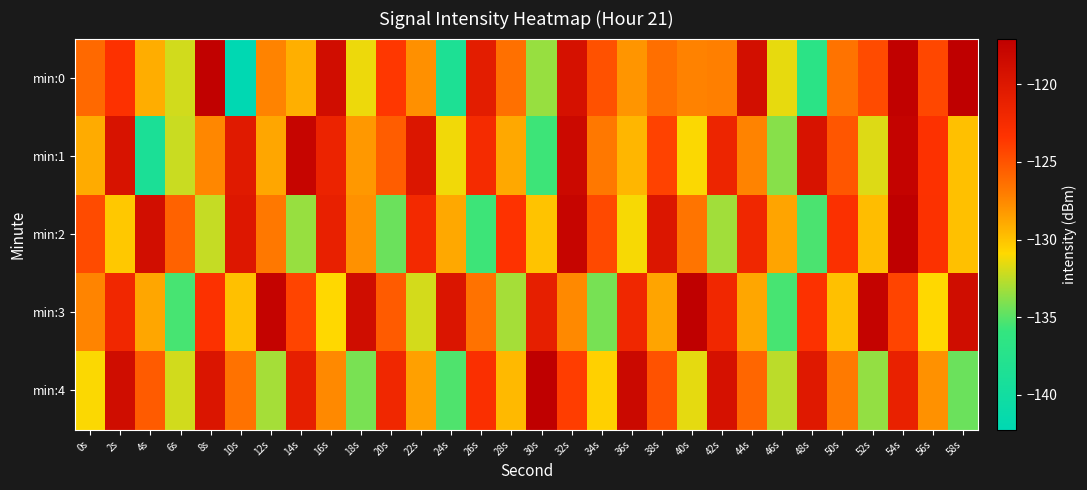

Reading left to right, transcribe all the data shown in this chart.

min:0: 0s=-126.0	2s=-123.2	4s=-129.1	6s=-132.1	8s=-117.3	10s=-142.3	12s=-127.3	14s=-129.2	16s=-118.8	18s=-131.4	20s=-123.6	22s=-127.9	24s=-138.6	26s=-120.6	28s=-126.4	30s=-133.4	32s=-119.3	34s=-124.8	36s=-128.0	38s=-126.3	40s=-127.3	42s=-127.1	44s=-118.9	46s=-131.5	48s=-136.8	50s=-126.5	52s=-124.6	54s=-117.3	56s=-124.3	58s=-117.0
min:1: 0s=-129.0	2s=-119.5	4s=-138.8	6s=-132.2	8s=-127.5	10s=-120.3	12s=-128.8	14s=-117.8	16s=-121.5	18s=-128.2	20s=-125.4	22s=-119.9	24s=-131.2	26s=-122.5	28s=-128.9	30s=-135.7	32s=-118.2	34s=-126.8	36s=-129.5	38s=-124.1	40s=-131.0	42s=-121.7	44s=-127.3	46s=-133.9	48s=-119.4	50s=-125.1	52s=-131.8	54s=-117.5	56s=-123.2	58s=-129.9
min:2: 0s=-124.6	2s=-130.2	4s=-118.9	6s=-125.7	8s=-132.3	10s=-120.0	12s=-126.8	14s=-133.5	16s=-121.1	18s=-127.9	20s=-134.6	22s=-122.2	24s=-128.9	26s=-135.7	28s=-123.3	30s=-130.0	32s=-117.8	34s=-124.5	36s=-131.1	38s=-119.9	40s=-126.6	42s=-133.2	44s=-121.9	46s=-128.7	48s=-135.3	50s=-123.0	52s=-129.8	54s=-116.5	56s=-123.1	58s=-129.9
min:3: 0s=-127.3	2s=-122.0	4s=-128.8	6s=-135.5	8s=-123.1	10s=-129.9	12s=-117.6	14s=-124.2	16s=-130.9	18s=-118.7	20s=-125.3	22s=-132.0	24s=-119.8	26s=-126.5	28s=-133.1	30s=-120.9	32s=-127.6	34s=-134.2	36s=-121.9	38s=-128.7	40s=-115.3	42s=-122.0	44s=-128.8	46s=-135.5	48s=-123.1	50s=-129.9	52s=-117.6	54s=-124.2	56s=-130.9	58s=-118.7
min:4: 0s=-131.0	2s=-118.7	4s=-125.4	6s=-132.0	8s=-119.8	10s=-126.5	12s=-133.1	14s=-120.9	16s=-127.6	18s=-134.2	20s=-121.9	22s=-128.6	24s=-135.2	26s=-122.9	28s=-129.6	30s=-116.2	32s=-123.9	34s=-130.6	36s=-118.2	38s=-124.9	40s=-131.6	42s=-119.2	44s=-125.9	46s=-132.6	48s=-120.2	50s=-126.9	52s=-133.6	54s=-121.2	56s=-127.9	58s=-134.6